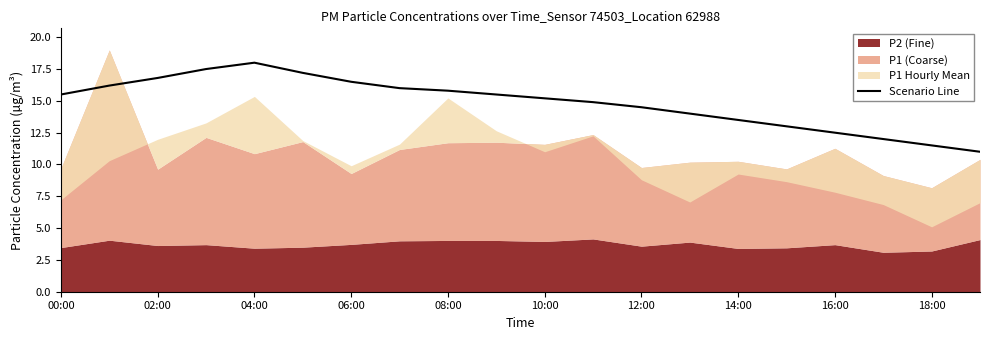

Is it true that Scenario Line equals 23.2 at 14:00?

False